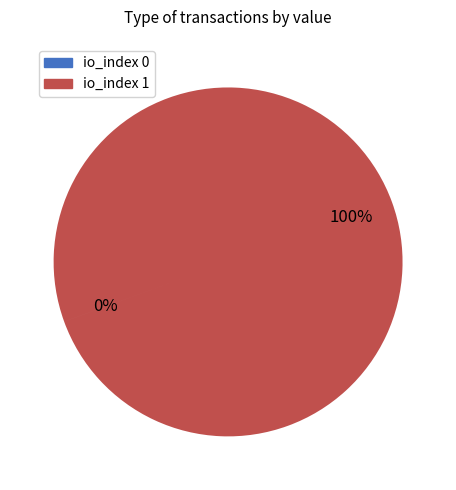

Is there a majority slice in this chart?

Yes